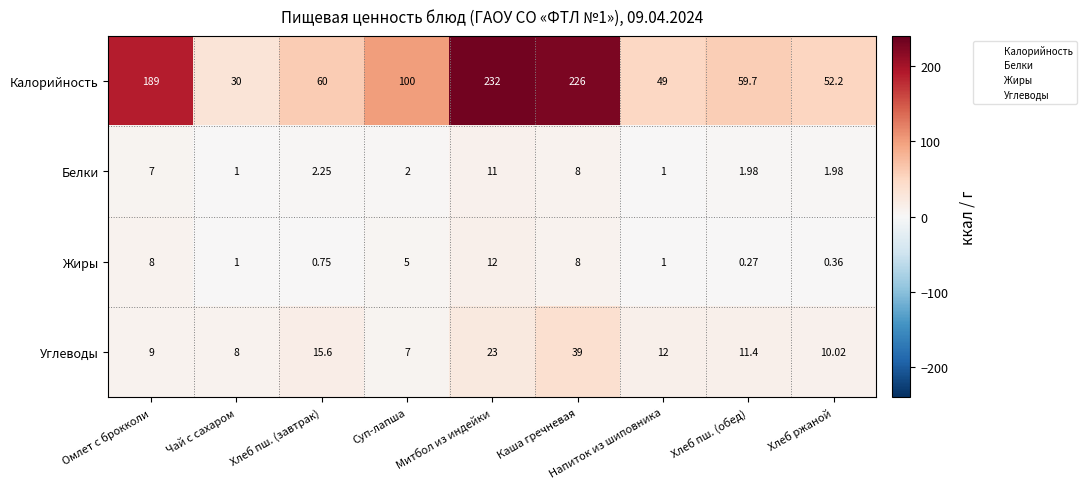

Rank the categories by Калорийность value from lowest to highest.

Чай с сахаром, Напиток из шиповника, Хлеб ржаной, Хлеб пш. (обед), Хлеб пш. (завтрак), Суп-лапша, Омлет с брокколи, Каша гречневая, Митбол из индейки